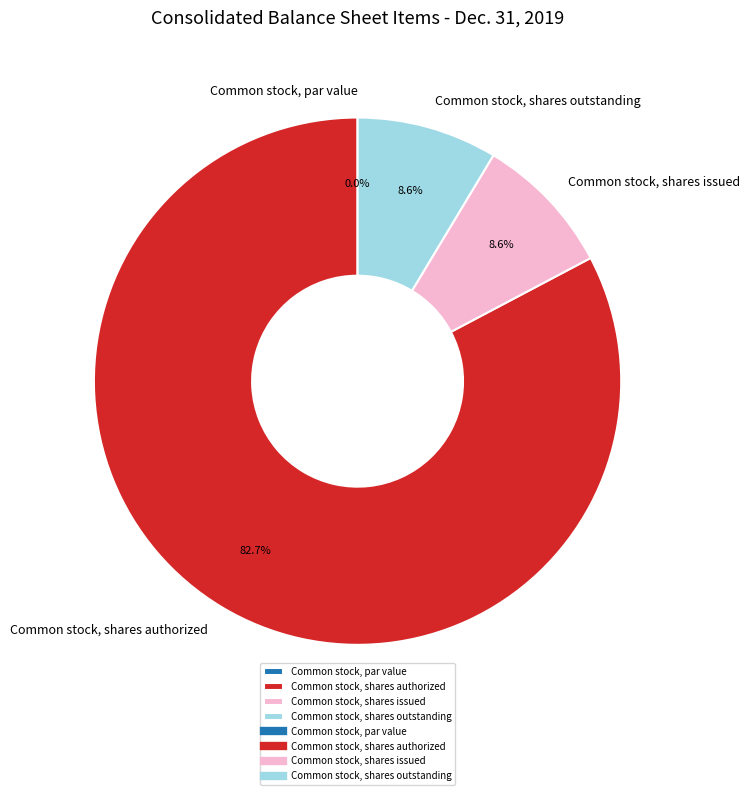

Which slice is the largest?

Common stock, shares authorized